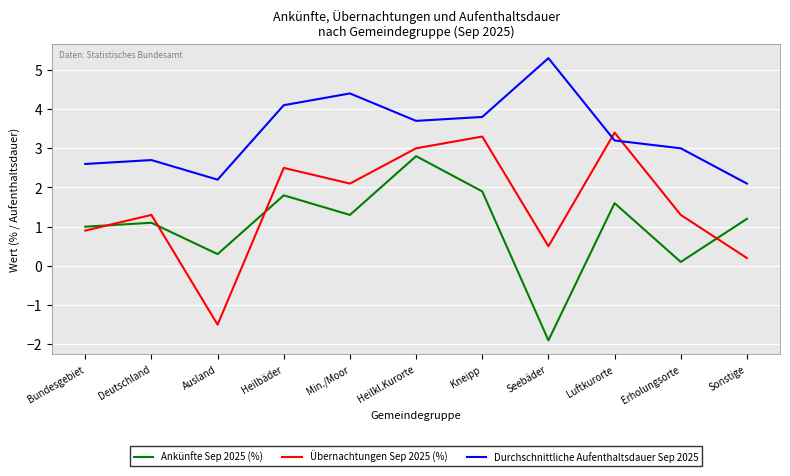

How many lines are shown in the chart?

3